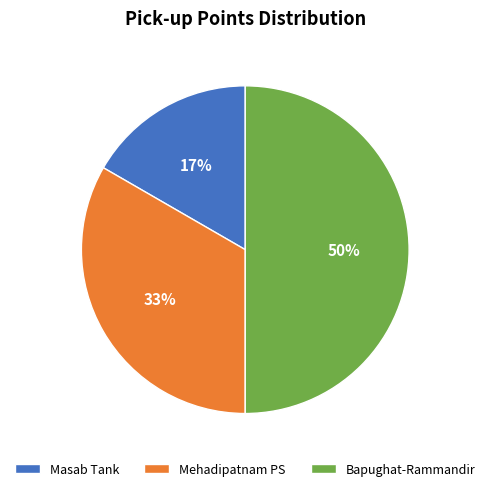

Is Mehadipatnam PS the majority of the pie?

No